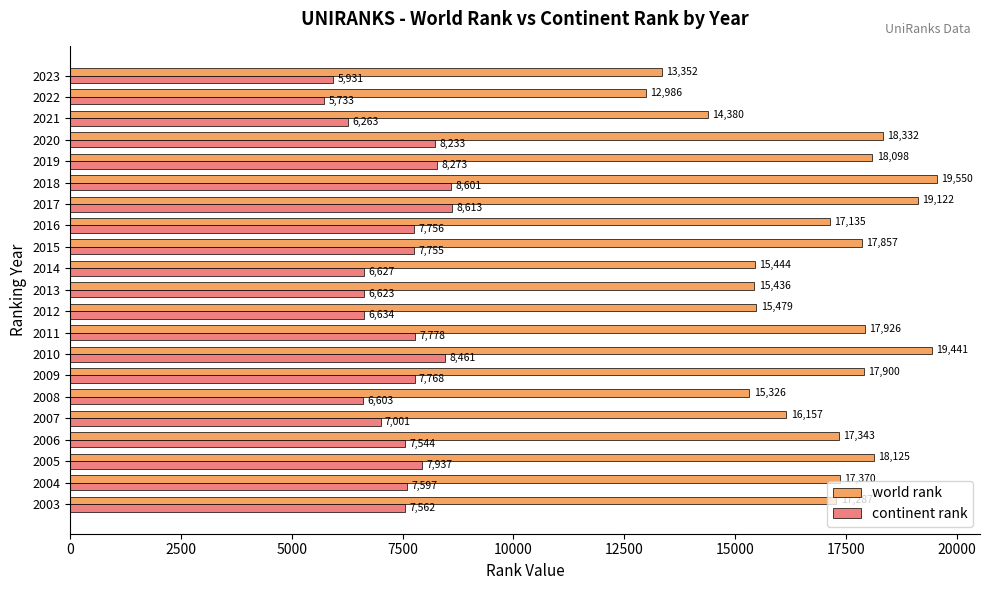

The world rank series shows 6085 at 2012. True or false?

False